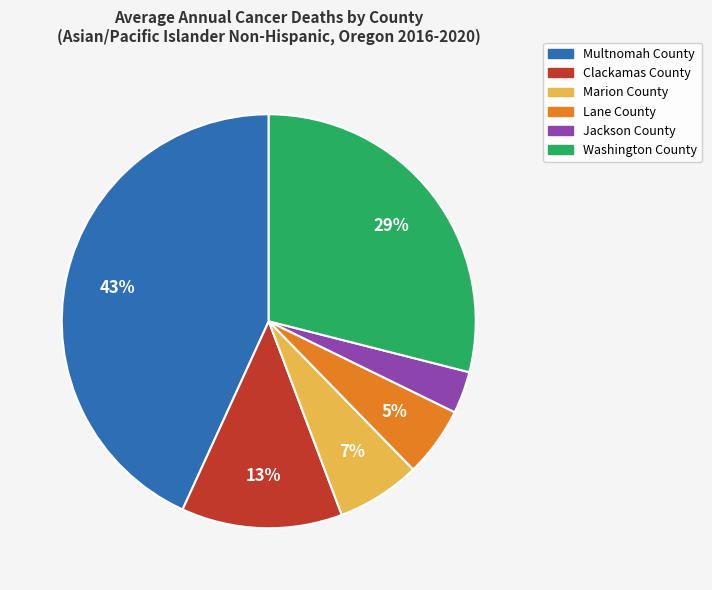

How many segments does this pie chart have?

6